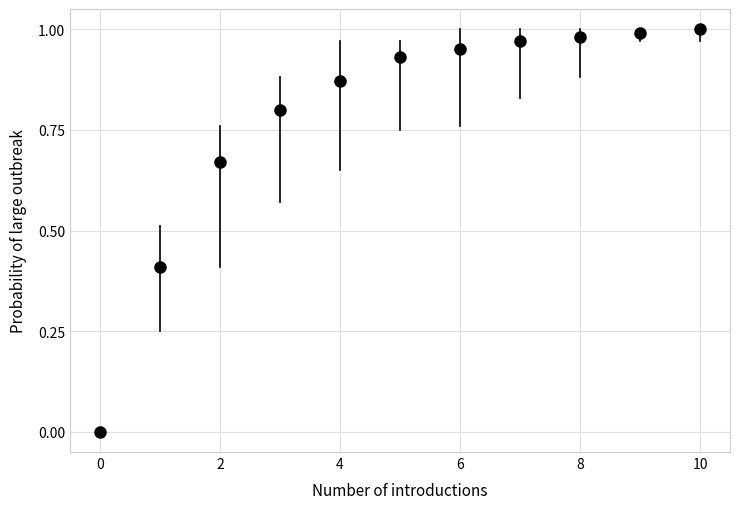

What is the average Y value?

0.8